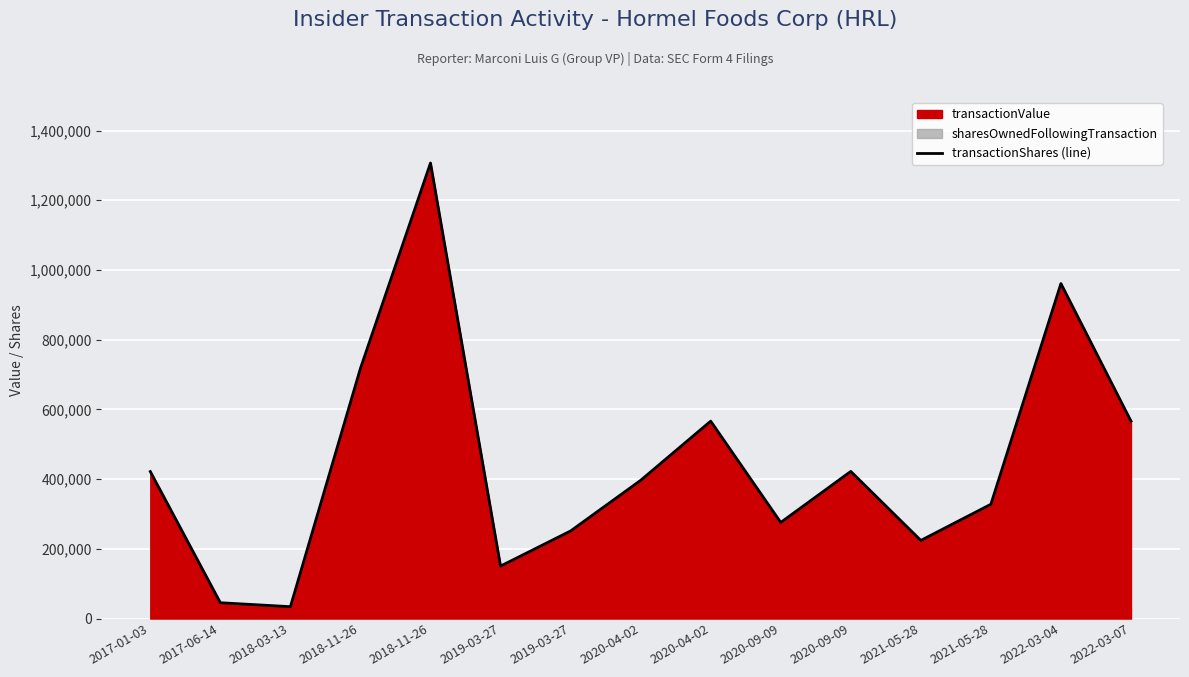

Reading left to right, list all the values displayed in this chart.

421584	45258	33884	717782	1306886	150366	251151	396389	566194	275640	422025	224010	327777	961009	566325